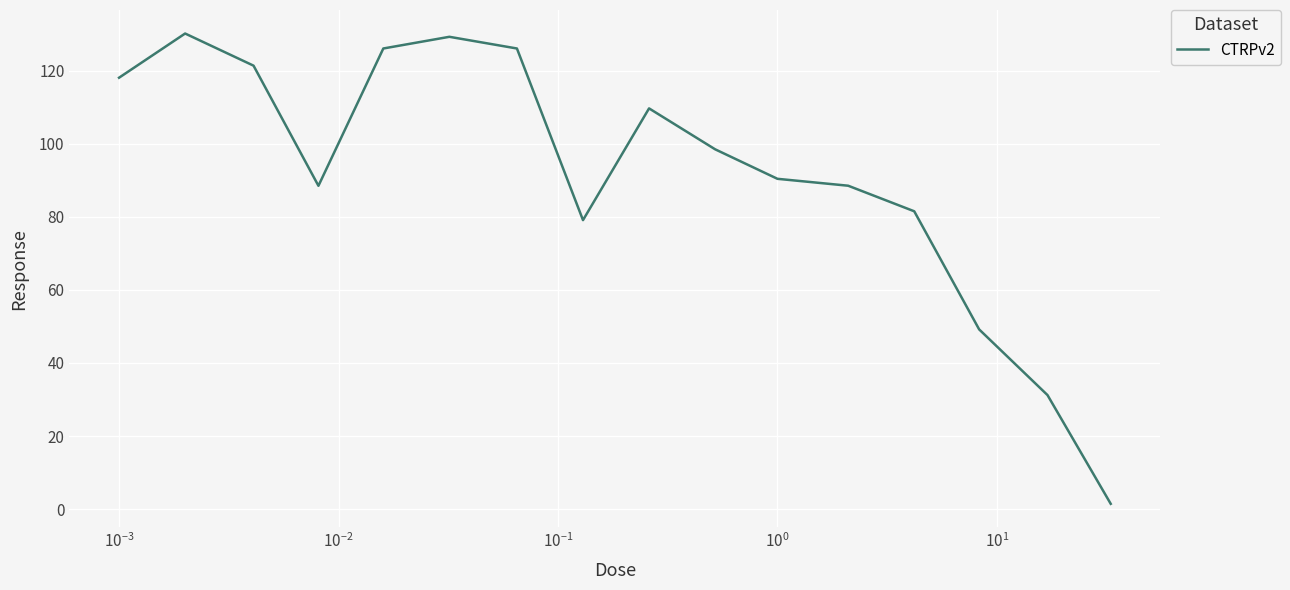

What is the maximum value shown in the chart?

130.2